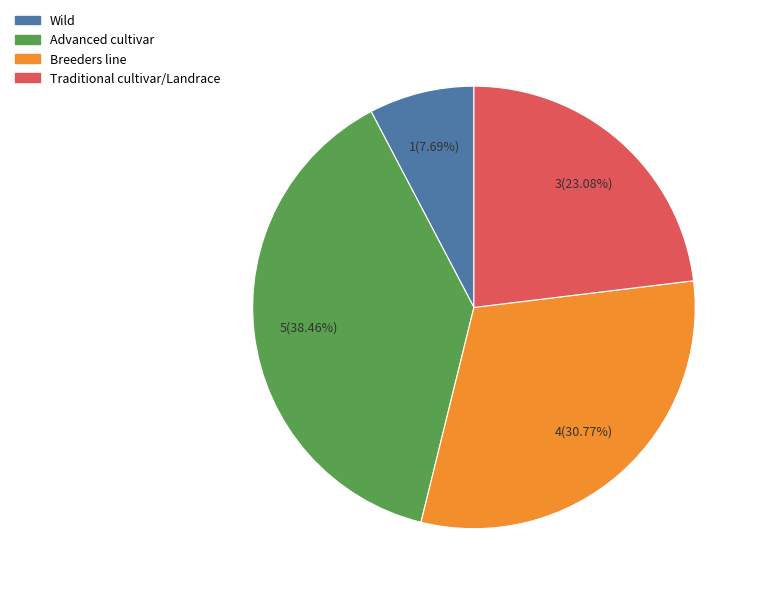

How many segments does this pie chart have?

4